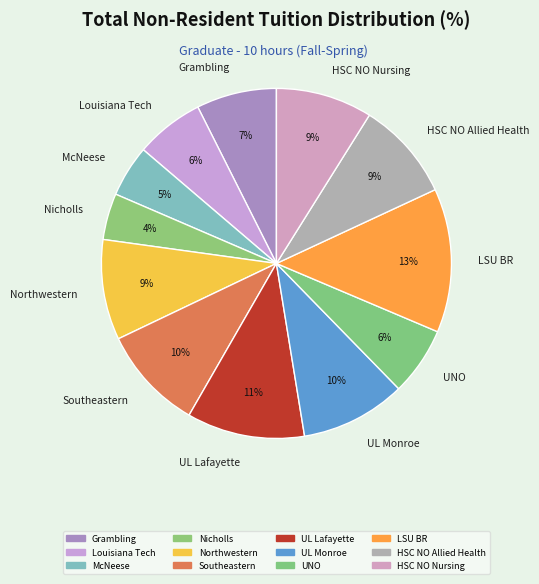

Does any single category account for the majority?

No